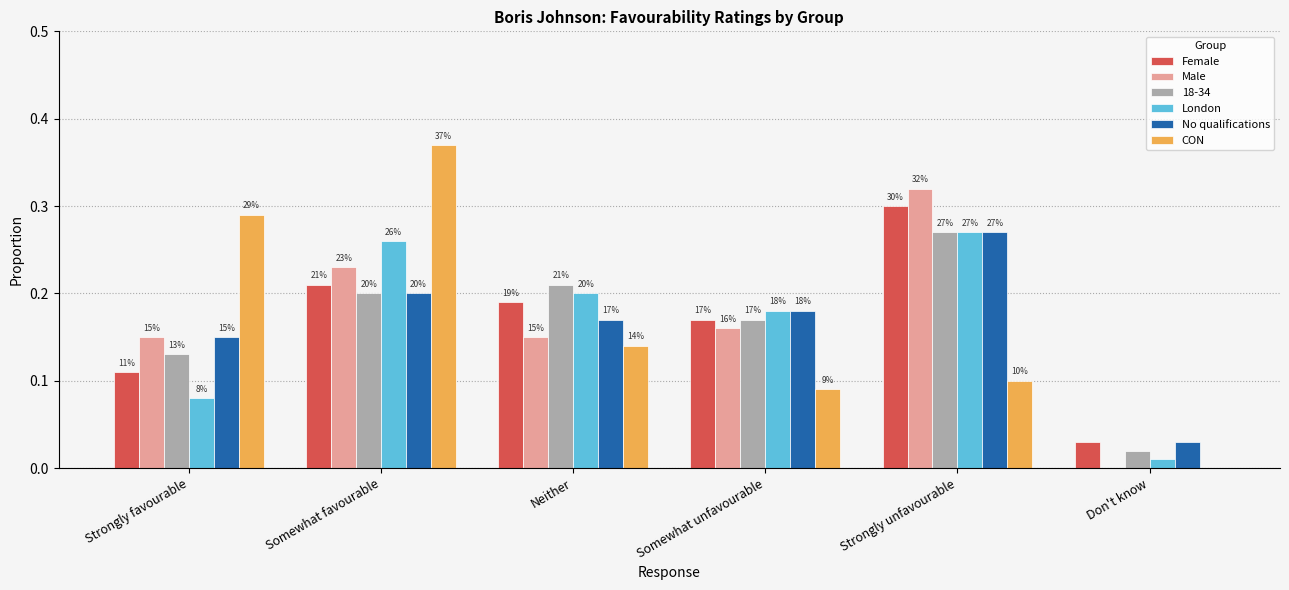

How many groups of bars are there?

6